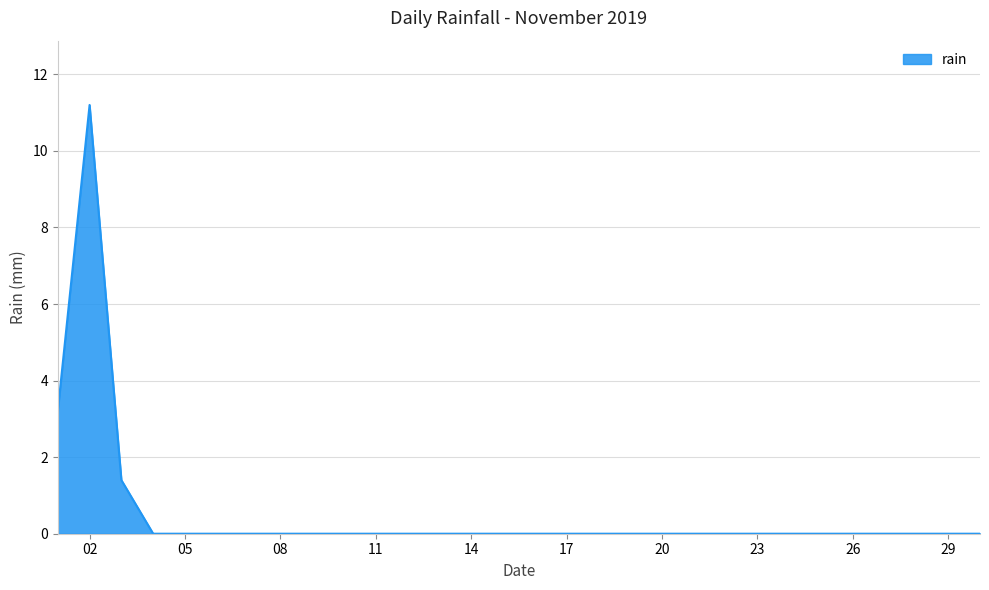

How many lines are shown in the chart?

1